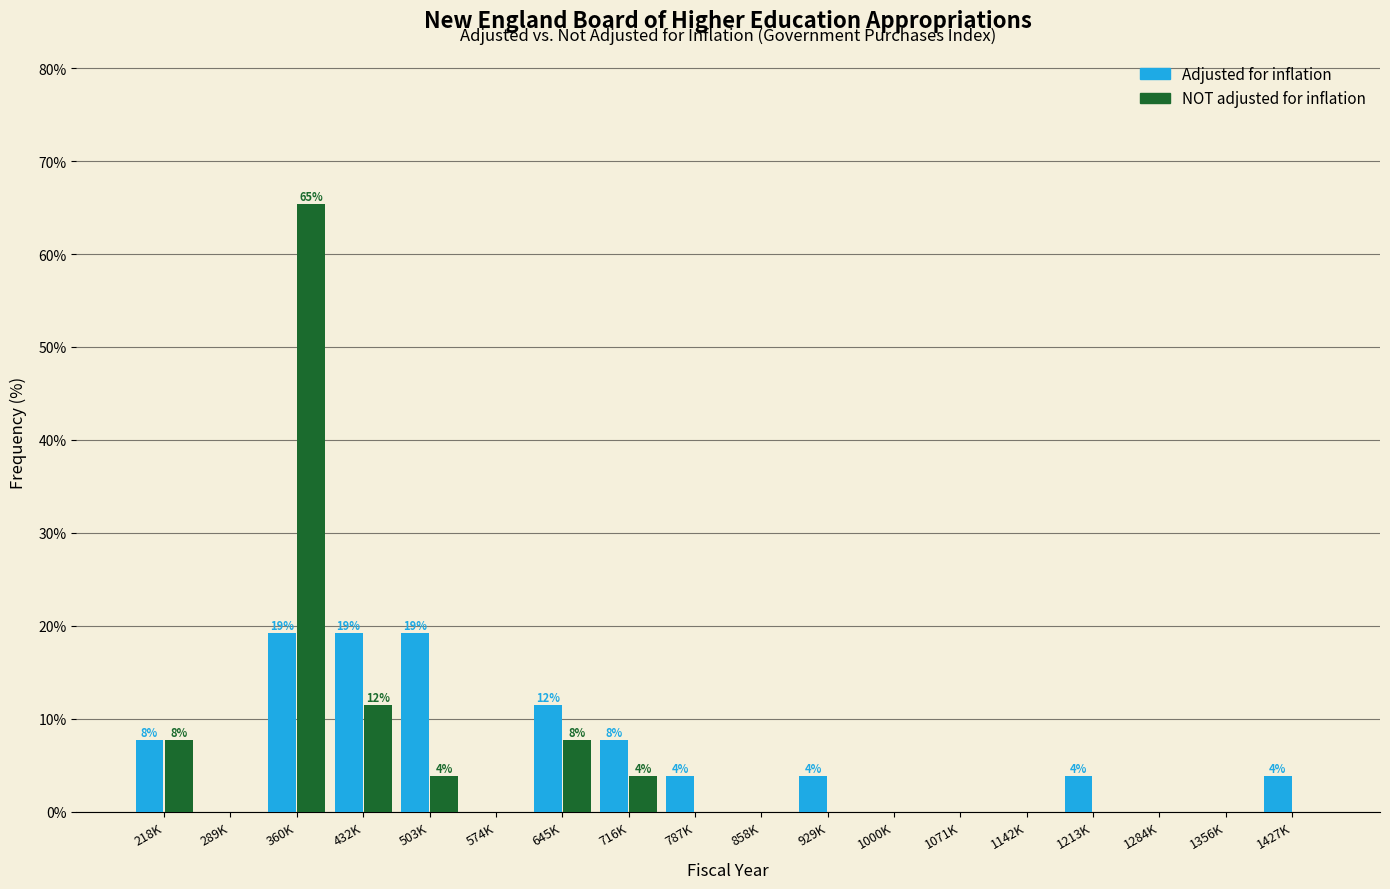

What is the total value across all series at 1213K?

3.8